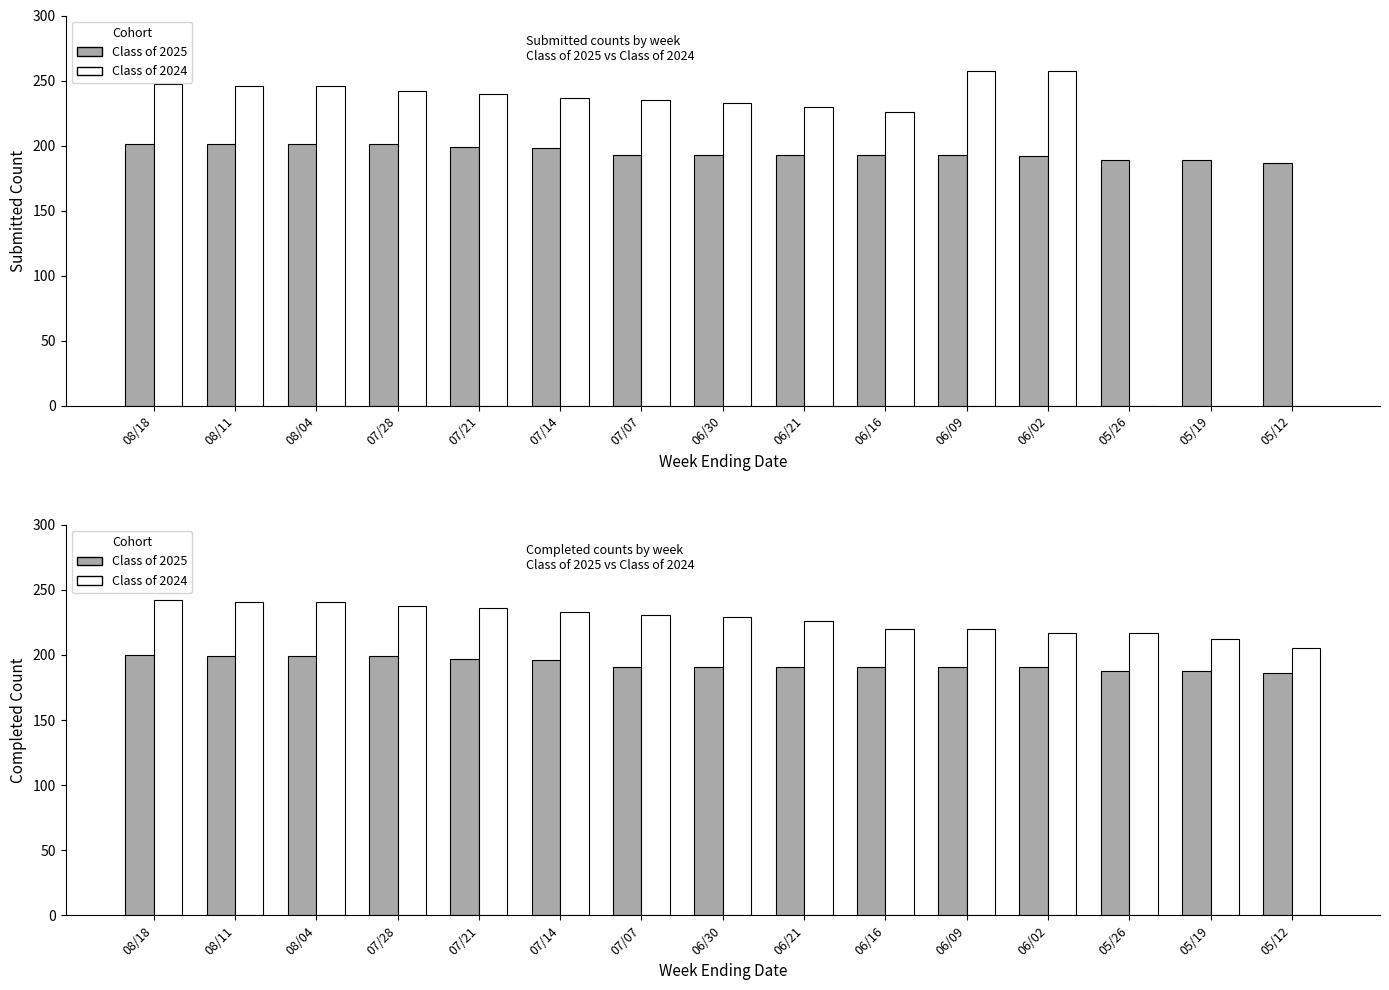

Is the value of Class of 2024 Completed at 08/04 greater than the value of Class of 2025 Submitted at 06/16?

Yes